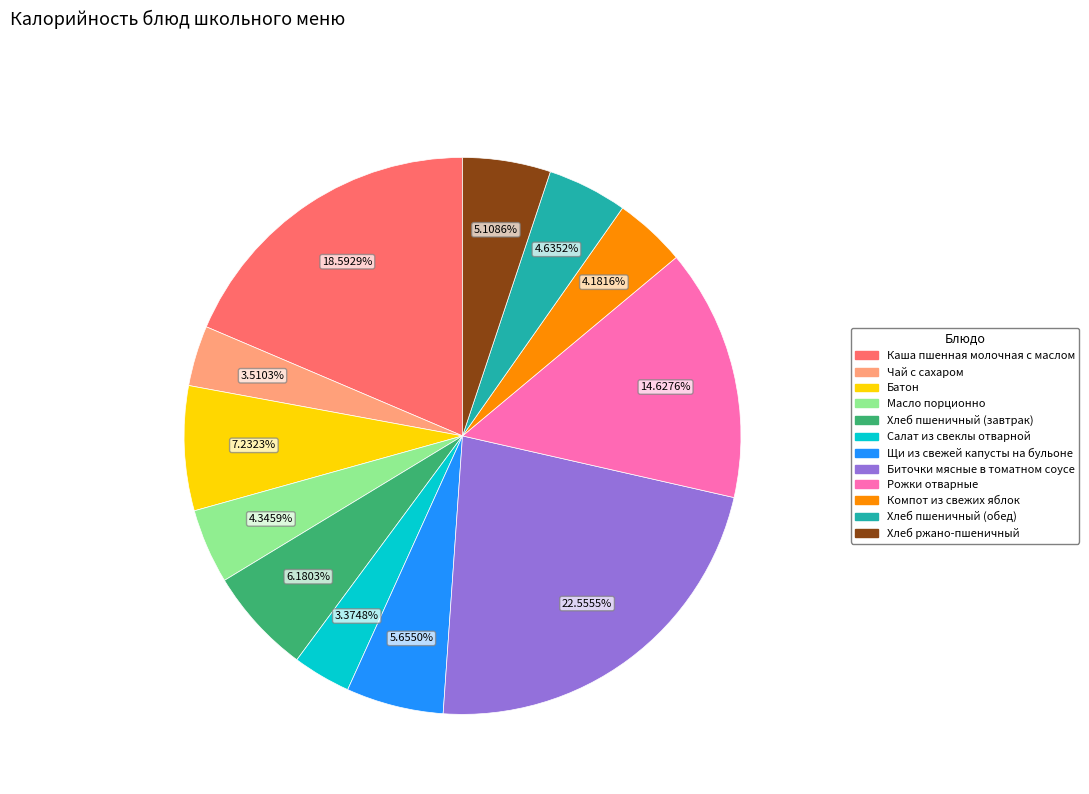

Which slice is the largest?

Биточки мясные в томатном соусе